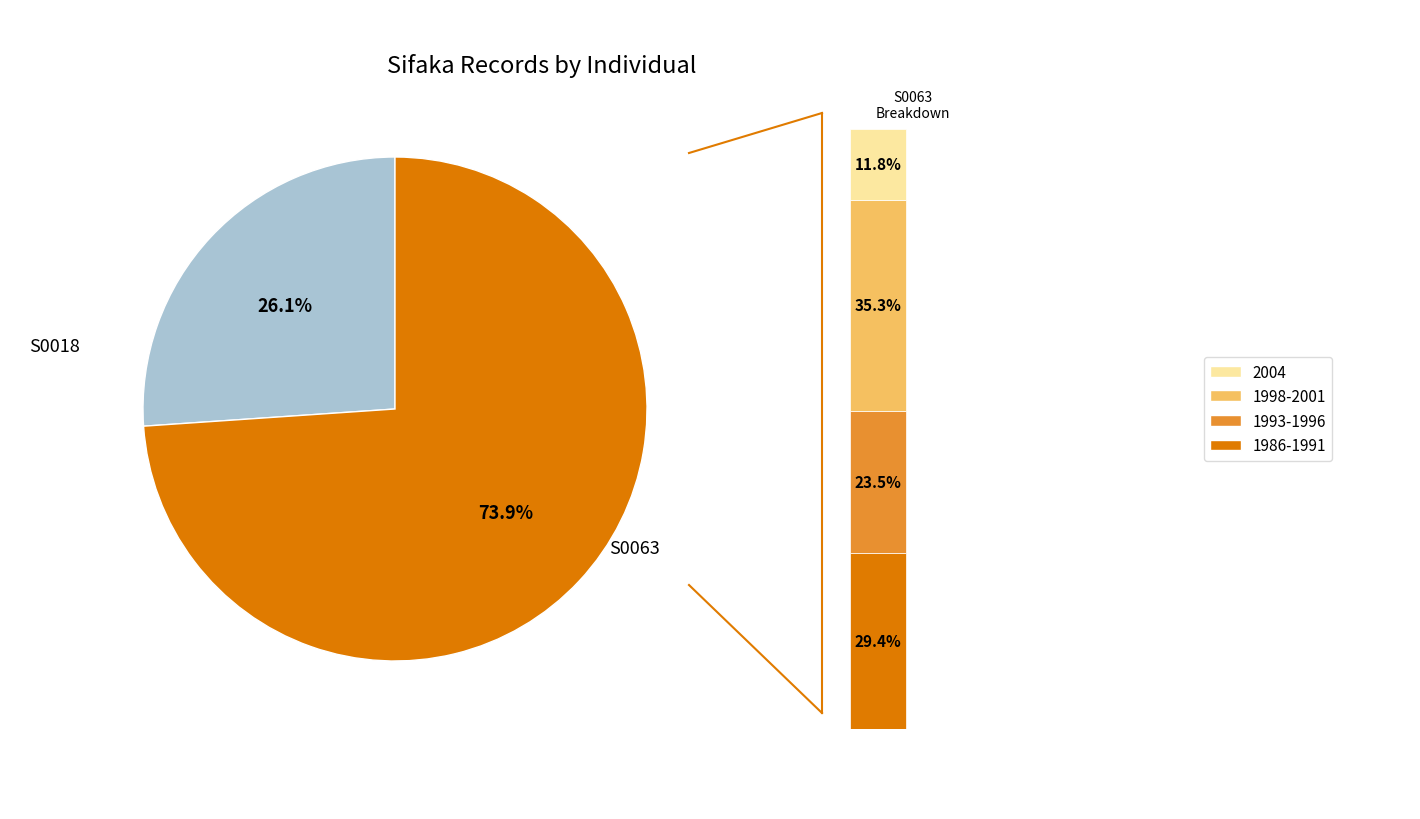

Rank the categories by value from lowest to highest.

S0018, S0063